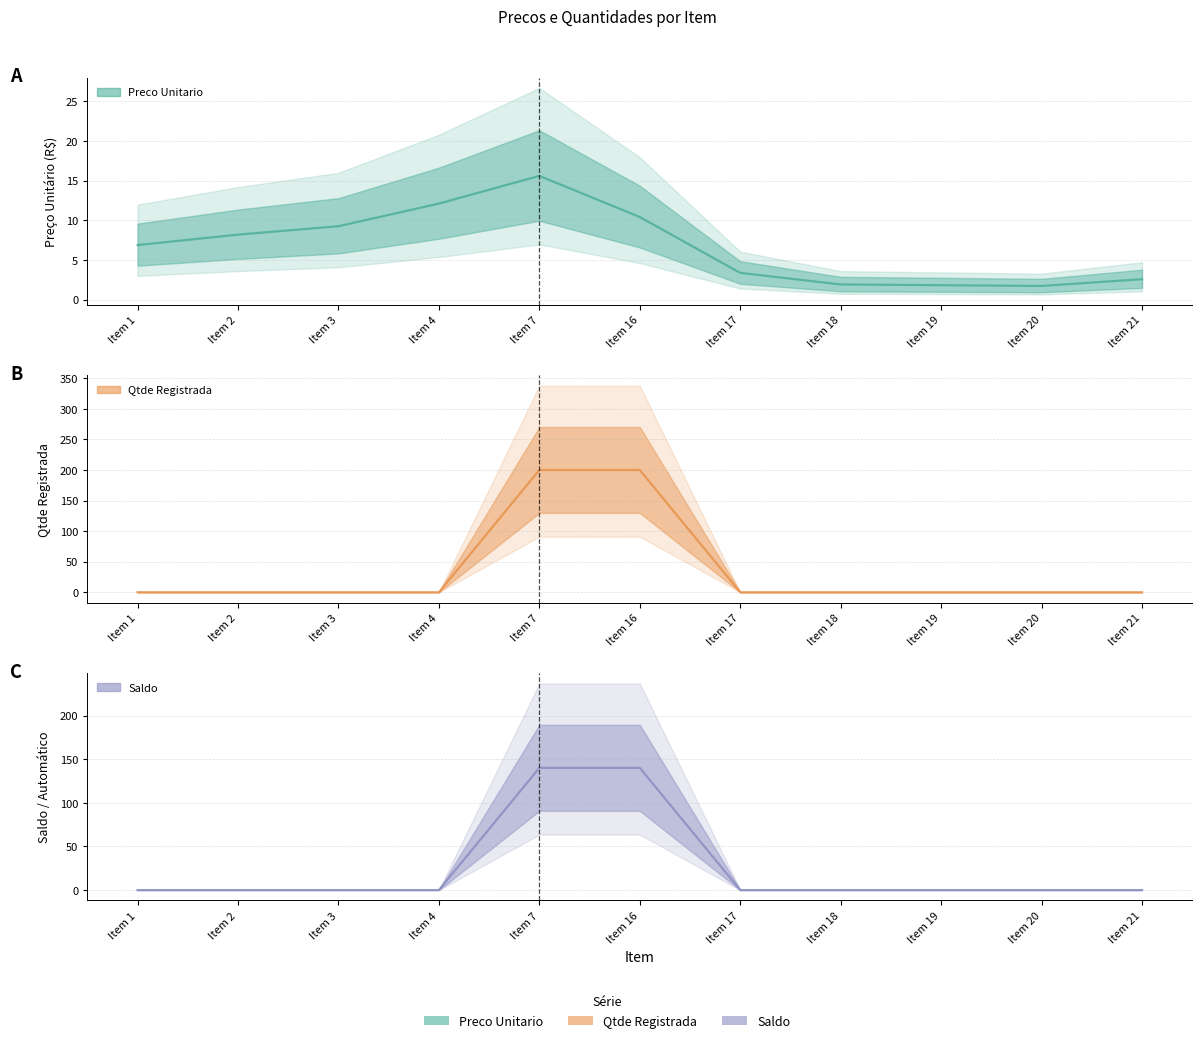

At which label does Saldo reach its peak?

Item 7